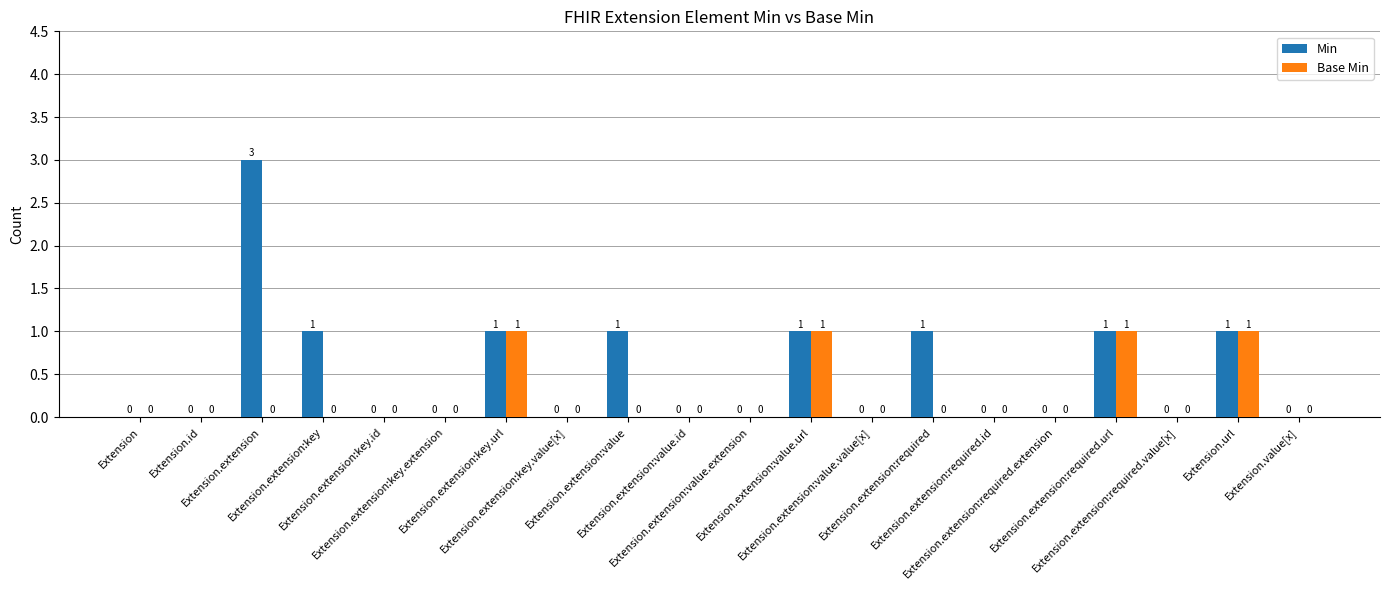

What is the maximum value shown in the chart?

3